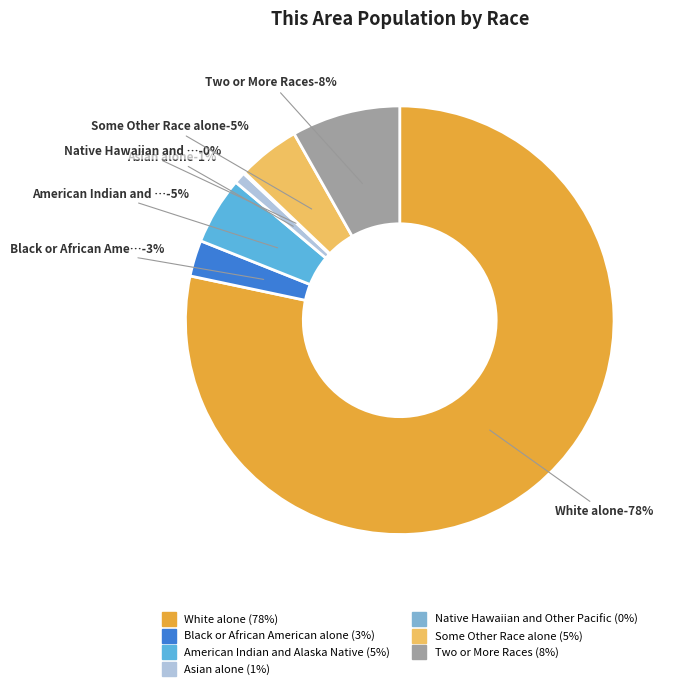

How many segments does this pie chart have?

7